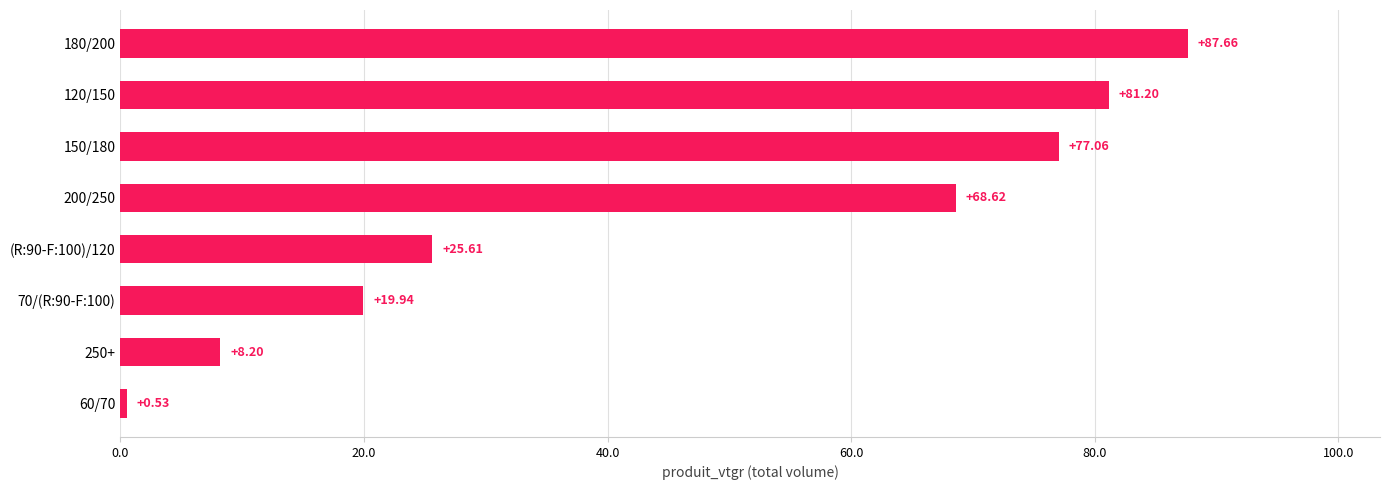

Rank the categories by value from lowest to highest.

60/70, 250+, 70/(R:90-F:100), (R:90-F:100)/120, 200/250, 150/180, 120/150, 180/200